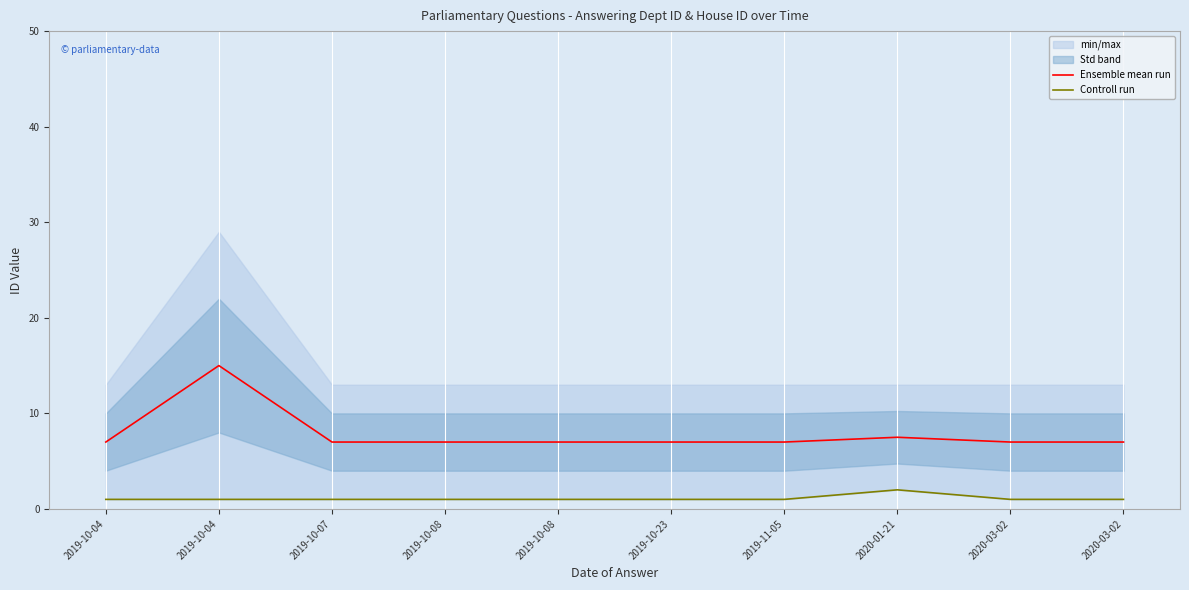

True or false: Controll run has more than 1 interior local peaks.

False